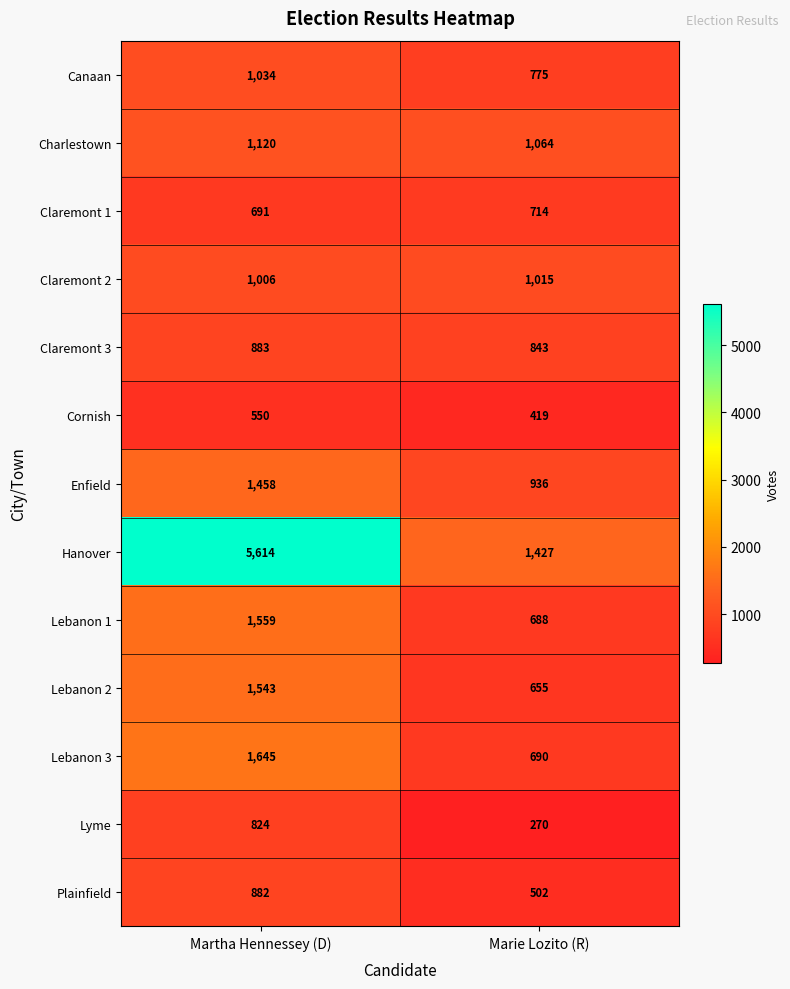

The Charlestown series shows 1064 at Marie Lozito (R). True or false?

True